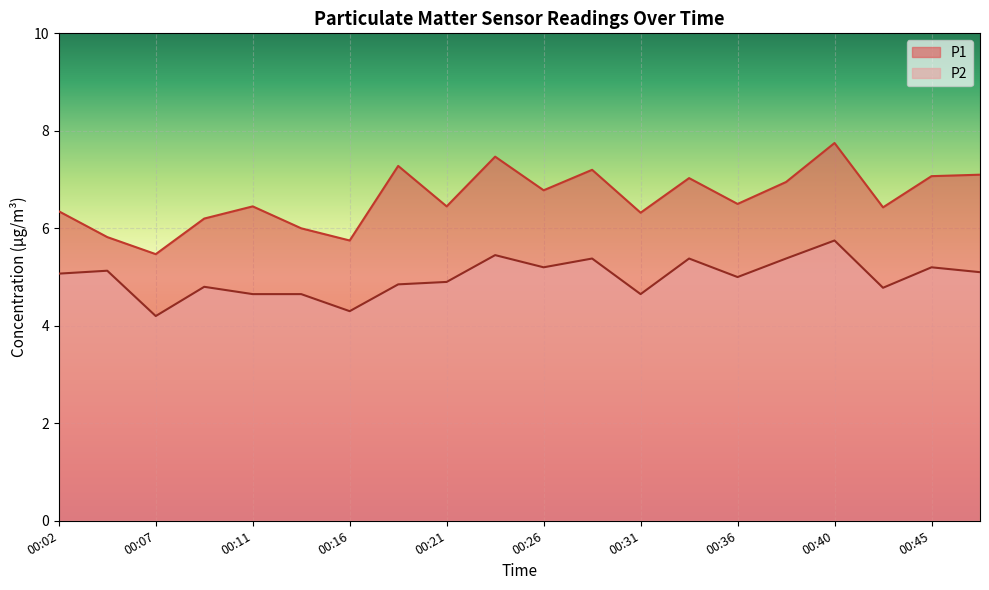

How many interior local peaks does the P2 series have?

7